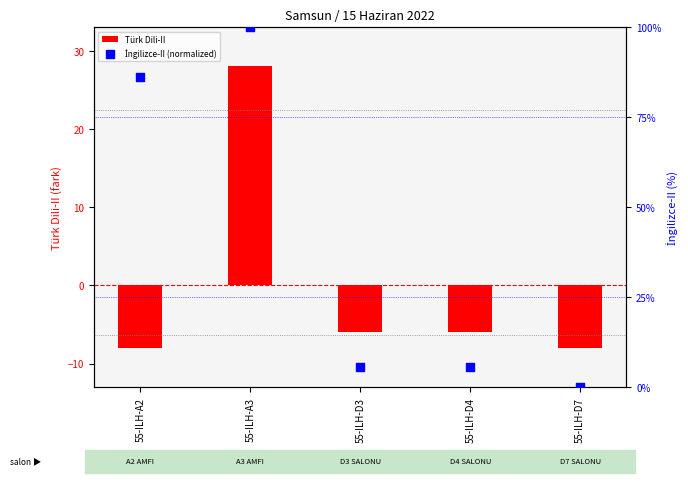

Which series reaches the minimum Y coordinate?

Türk Dili-II